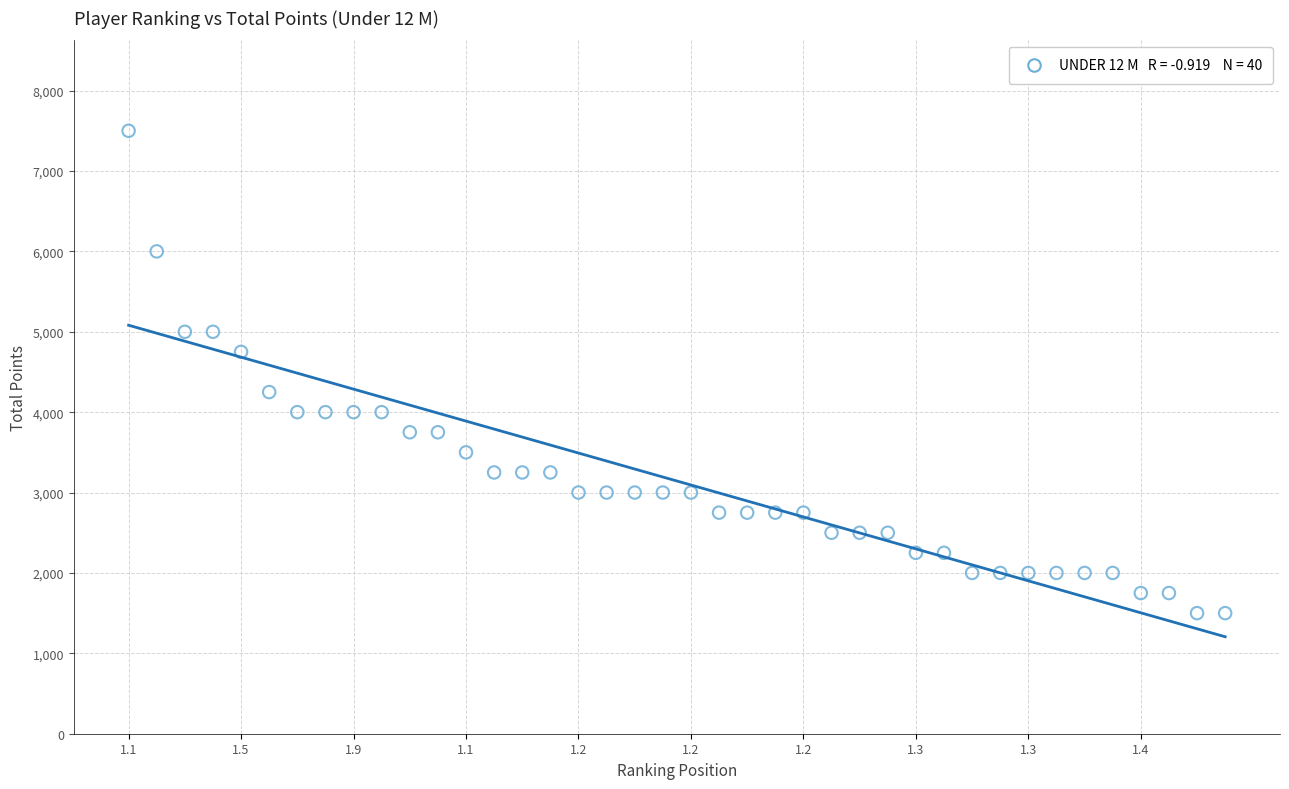

What is the range of Y values (max minus min)?

6000